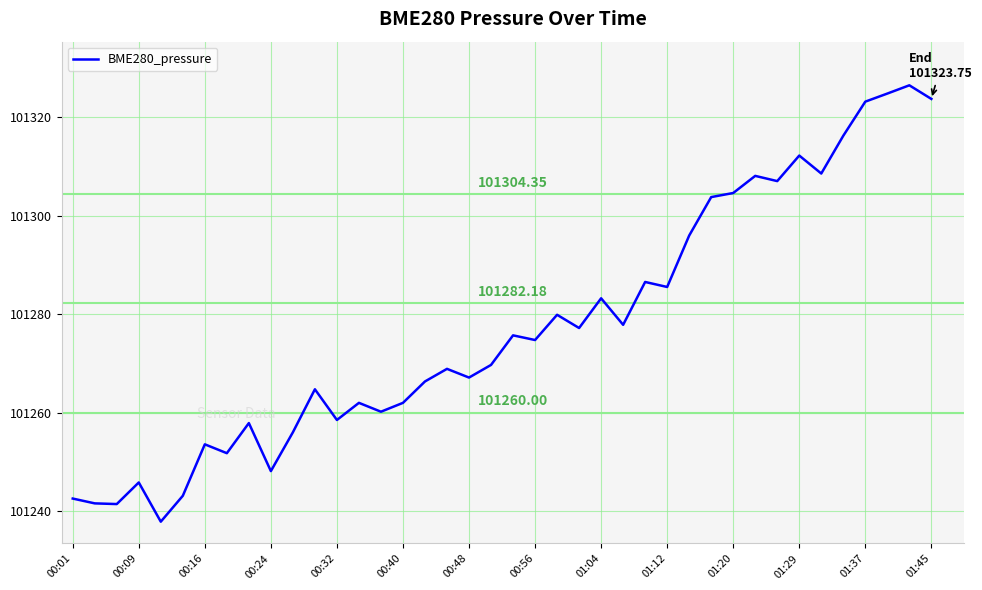

What is the difference between the maximum and minimum values?

88.7